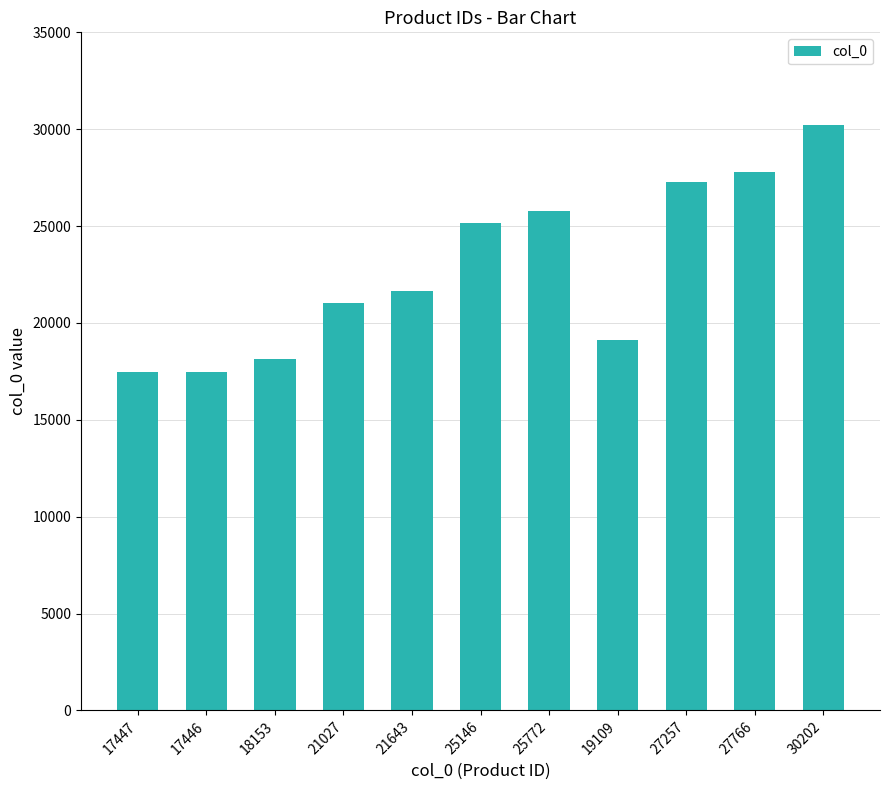

At which category does the chart reach its peak across all series?

30202